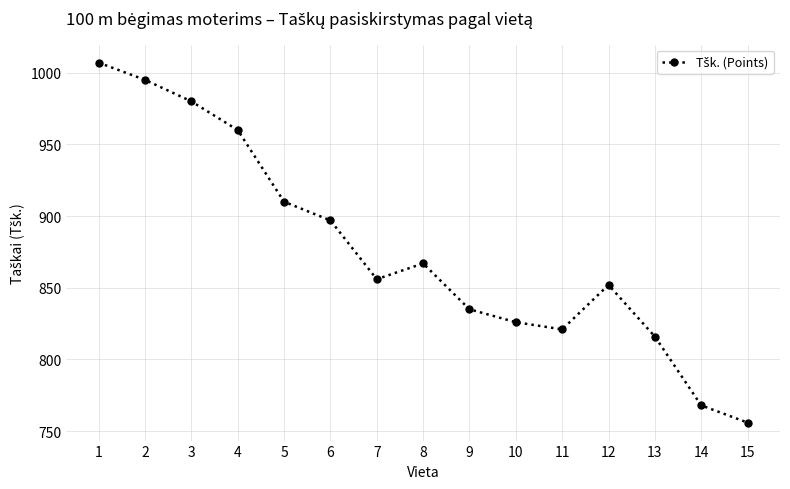

Reading left to right, extract all data points from this chart.

1=1007	2=995	3=980	4=960	5=910	6=897	7=856	8=867	9=835	10=826	11=821	12=852	13=816	14=768	15=756